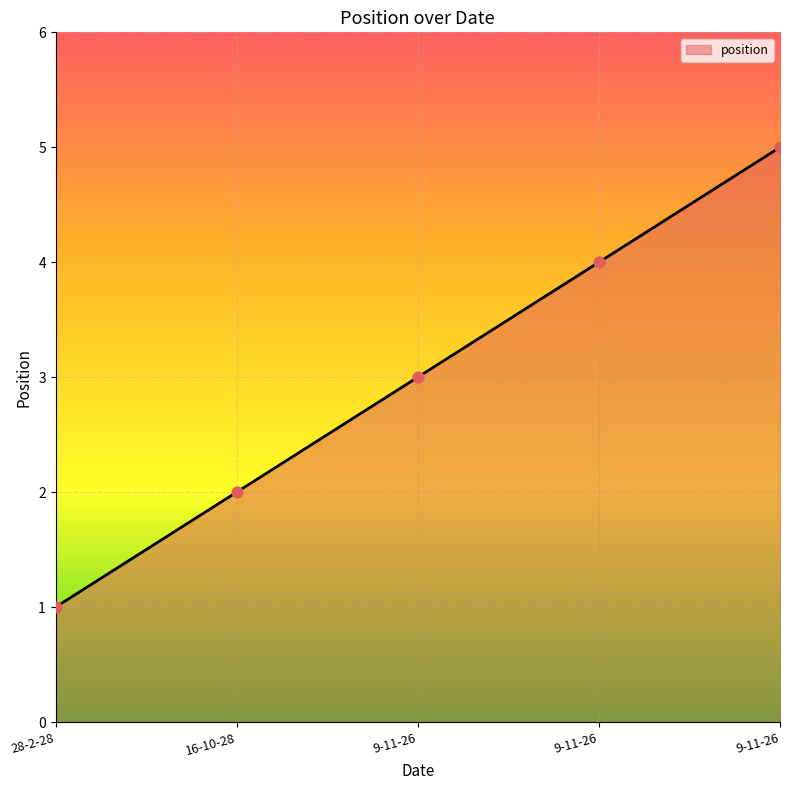

What is the change in value from 16-10-28 to 9-11-26?

+1